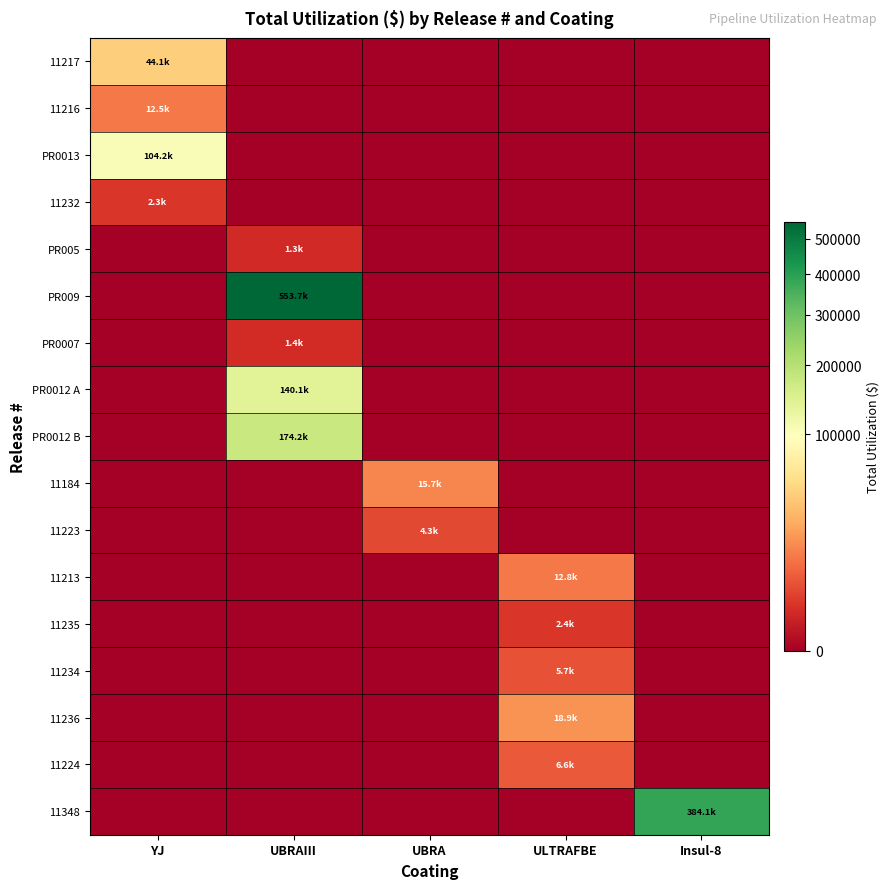

Rank the series at UBRA from lowest to highest value.

11217, 11216, PR0013, 11232, PR005, PR009, PR0007, PR0012 A, PR0012 B, 11213, 11235, 11234, 11236, 11224, 11348, 11223, 11184